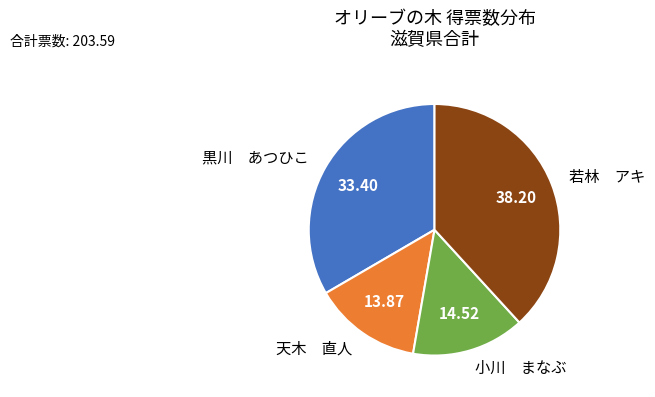

How many slices are in this pie chart?

4